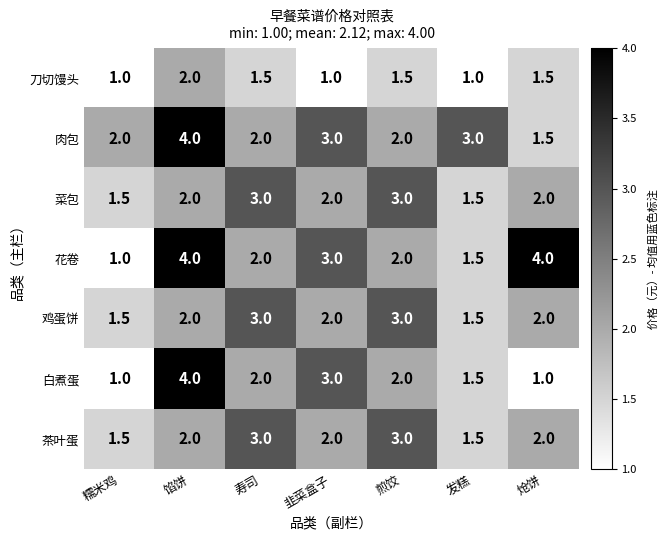

What is the lowest value of the 菜包 series?

1.5